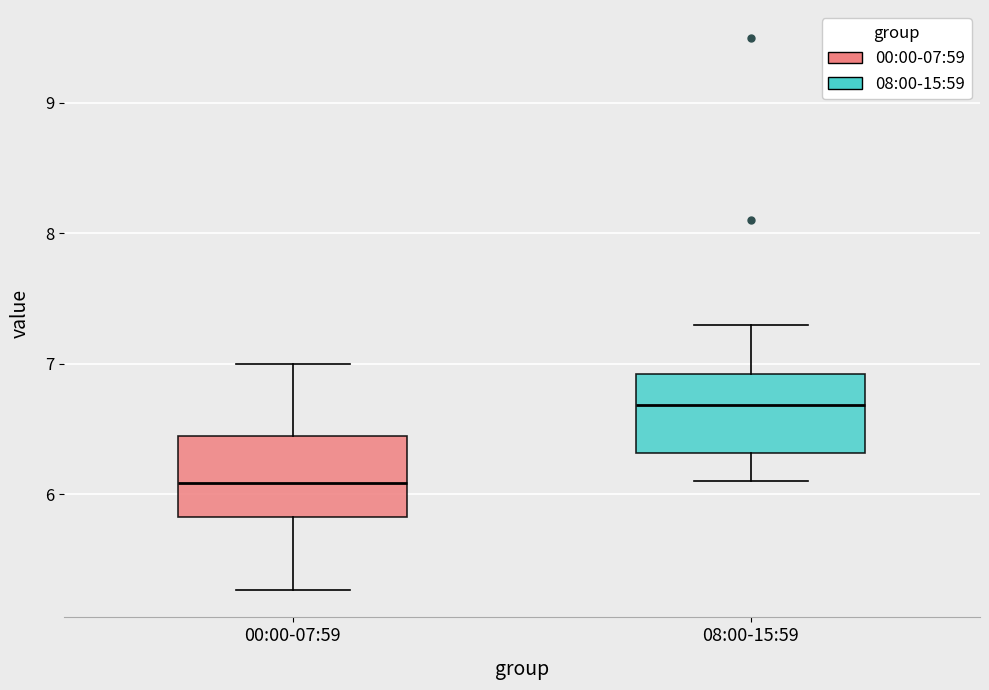

Reading left to right, transcribe this box plot: for each box, give where its median line is, the range the box spans, and where its two whiskers end, as read against the y-axis. The values are not printed on the chart, so give them approximately, as read against the axis.

00:00-07:59: median 6.1, box 5.8 to 6.5, whiskers 5.3 to 7.0
08:00-15:59: median 6.7, box 6.3 to 6.9, whiskers 6.1 to 7.3